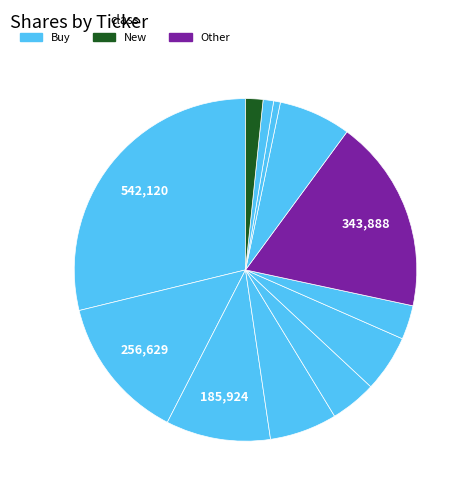

How many segments does this pie chart have?

12